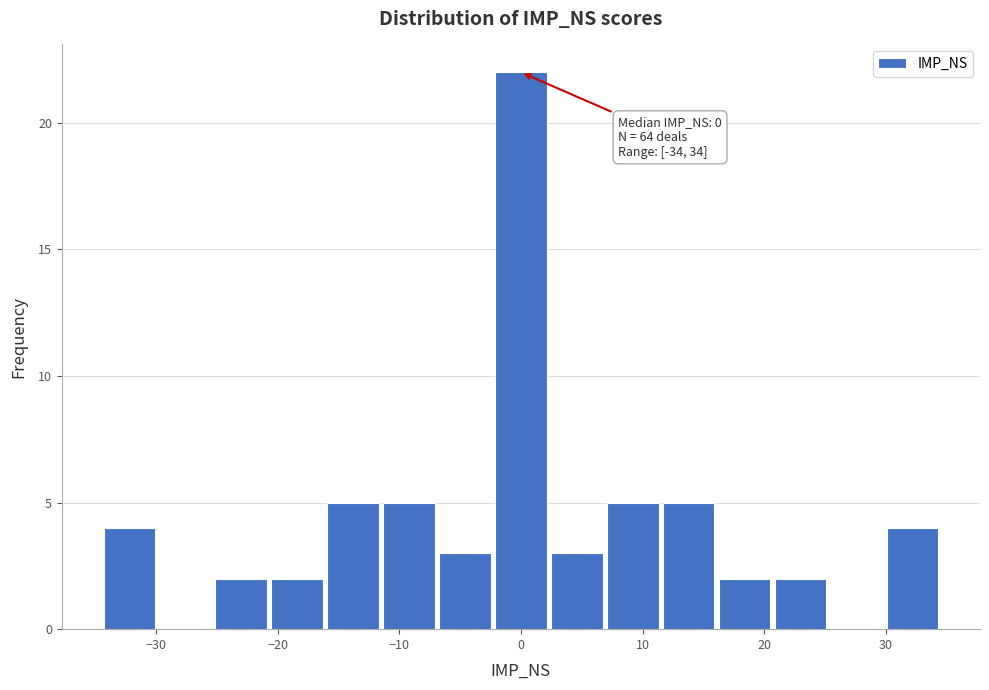

Which range on the x-axis has the tallest bar?

-2.3 to 2.3